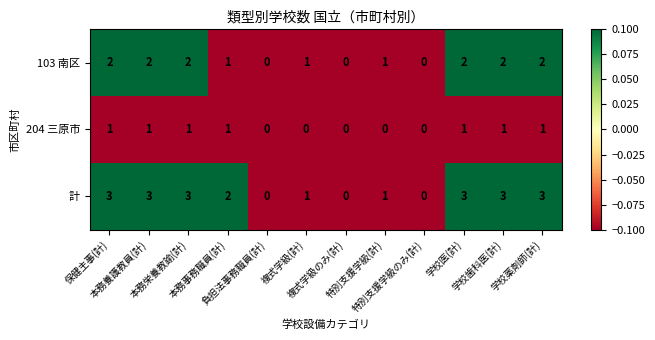

What is the difference between the maximum and minimum values in the 計 series?

3